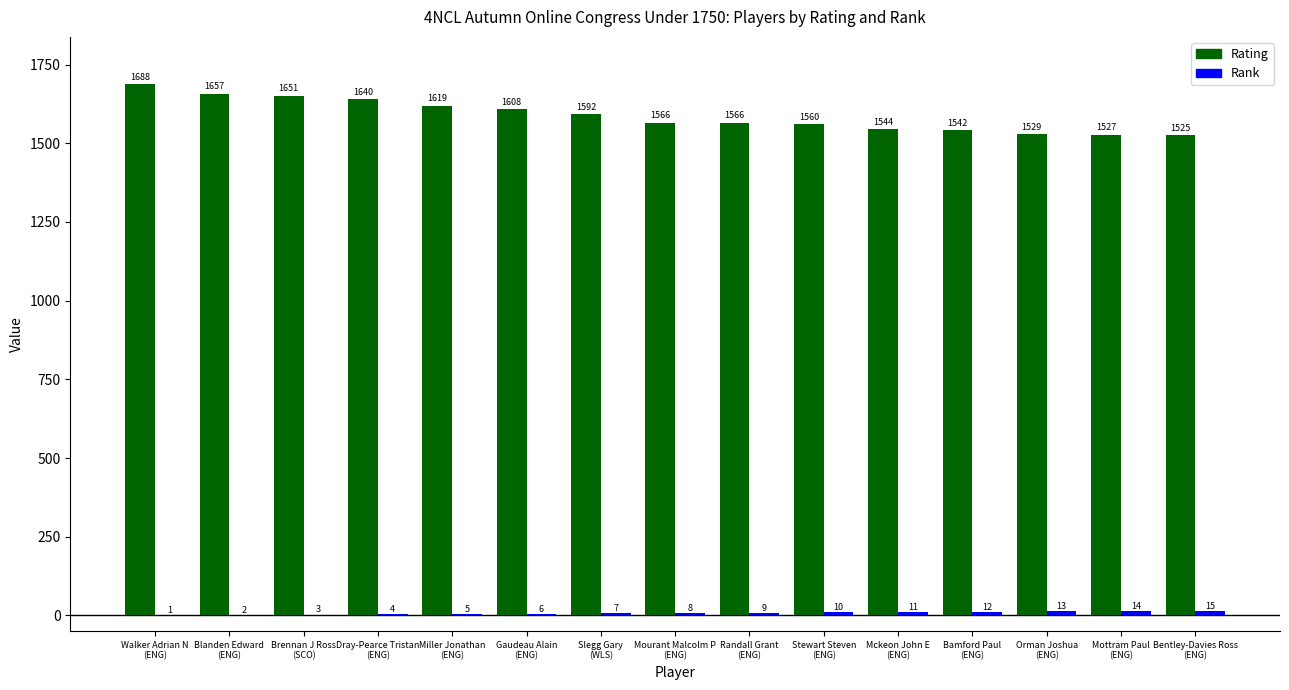

What is the maximum value for Rating?

1688